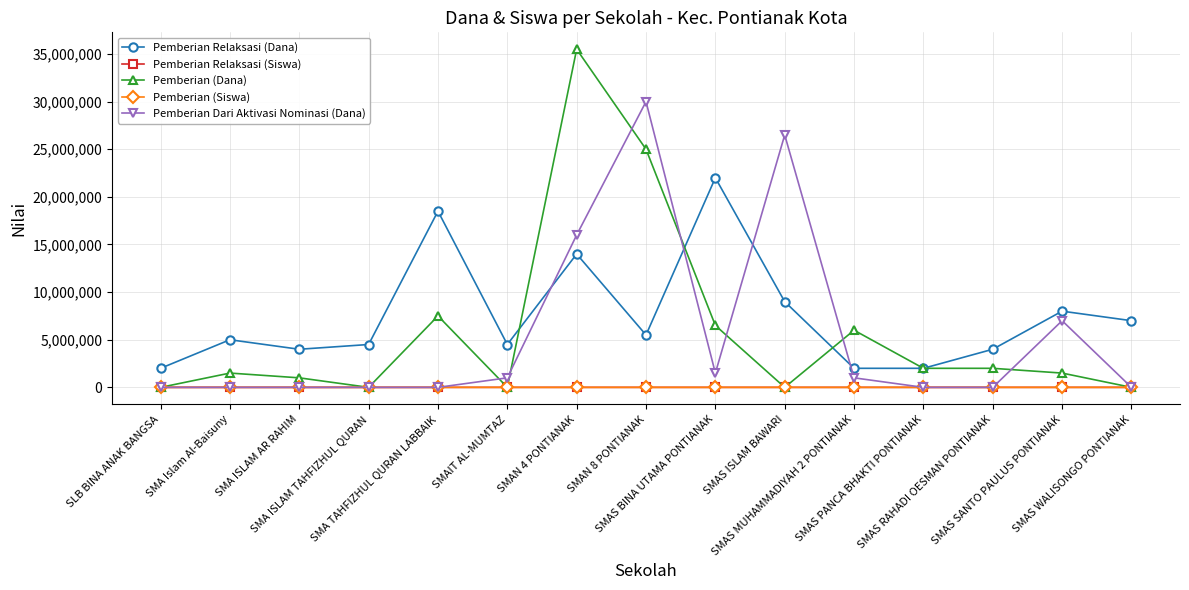

True or false: Pemberian Relaksasi (Dana) has more than 0 interior local peaks.

True